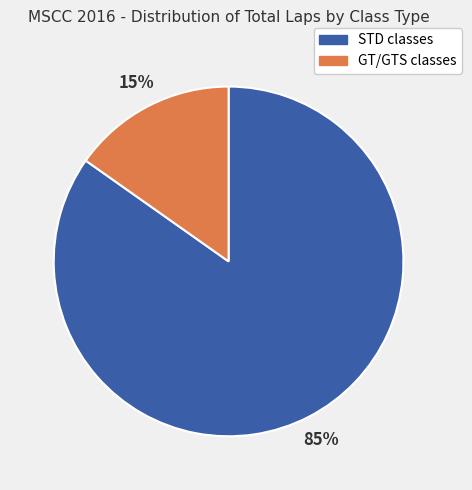

To the nearest percent, what is the average slice percentage?

50%